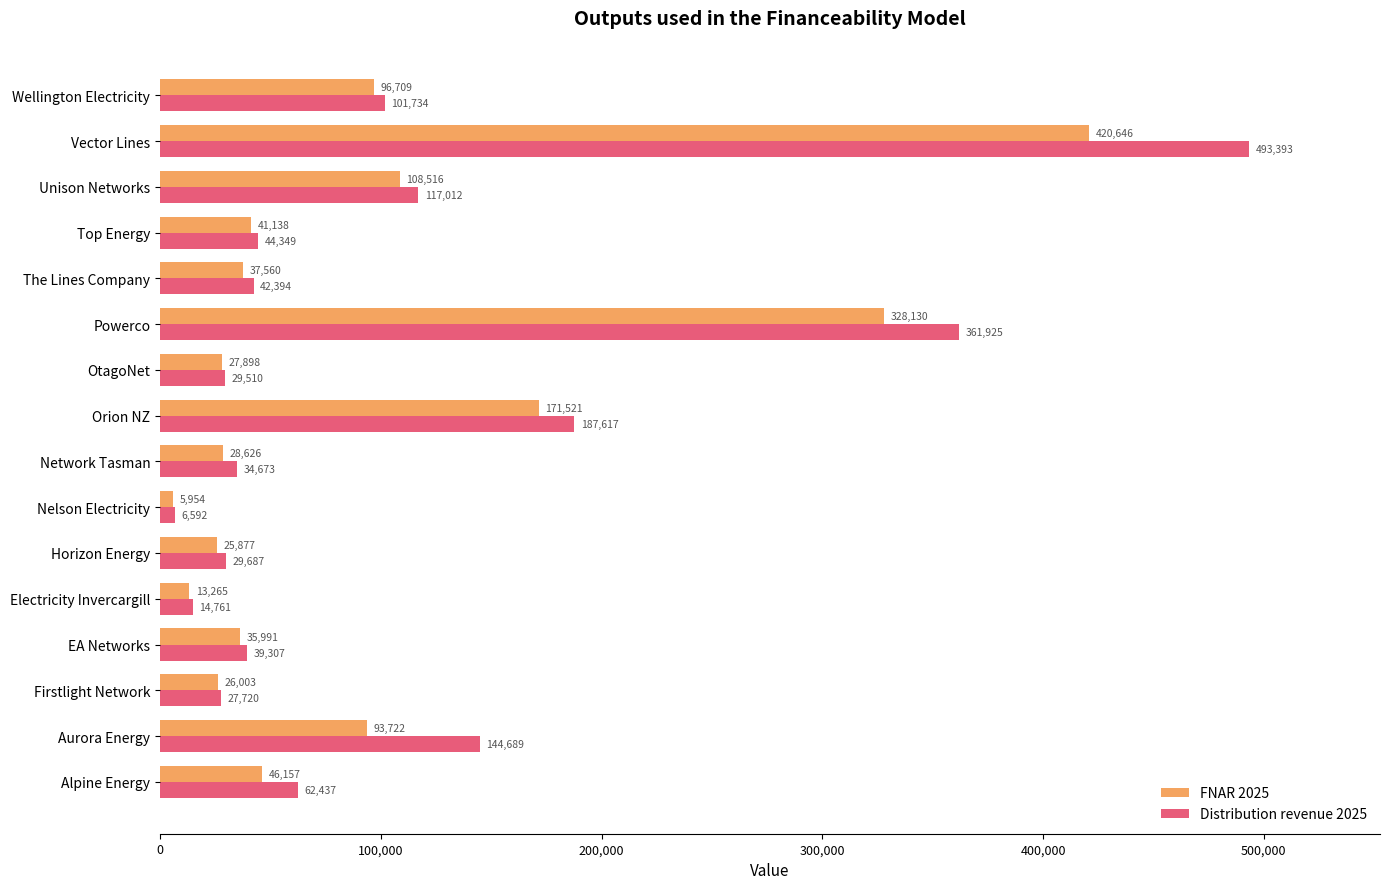

At which label is Distribution revenue 2025 closest to 249992?

Orion NZ